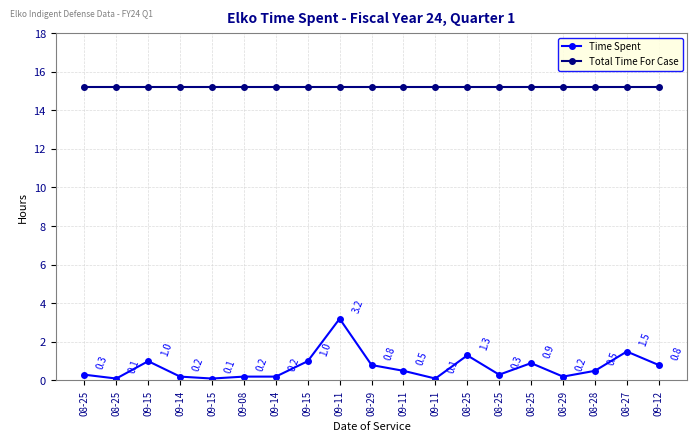

What is the sum of all Time Spent values?

13.2